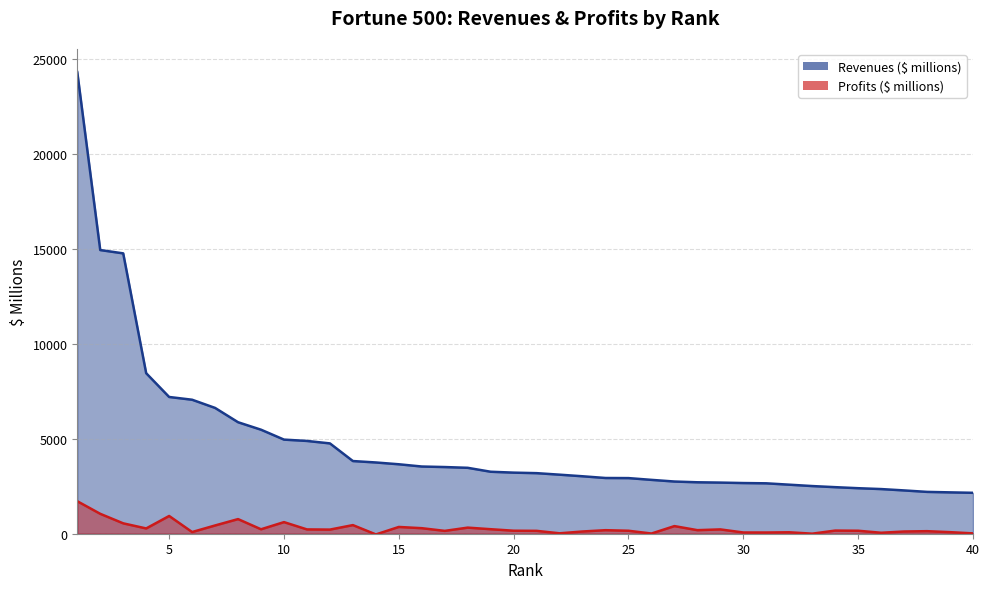

What is the value of the Profits ($ millions) point at the 2nd from the left?

1047.6